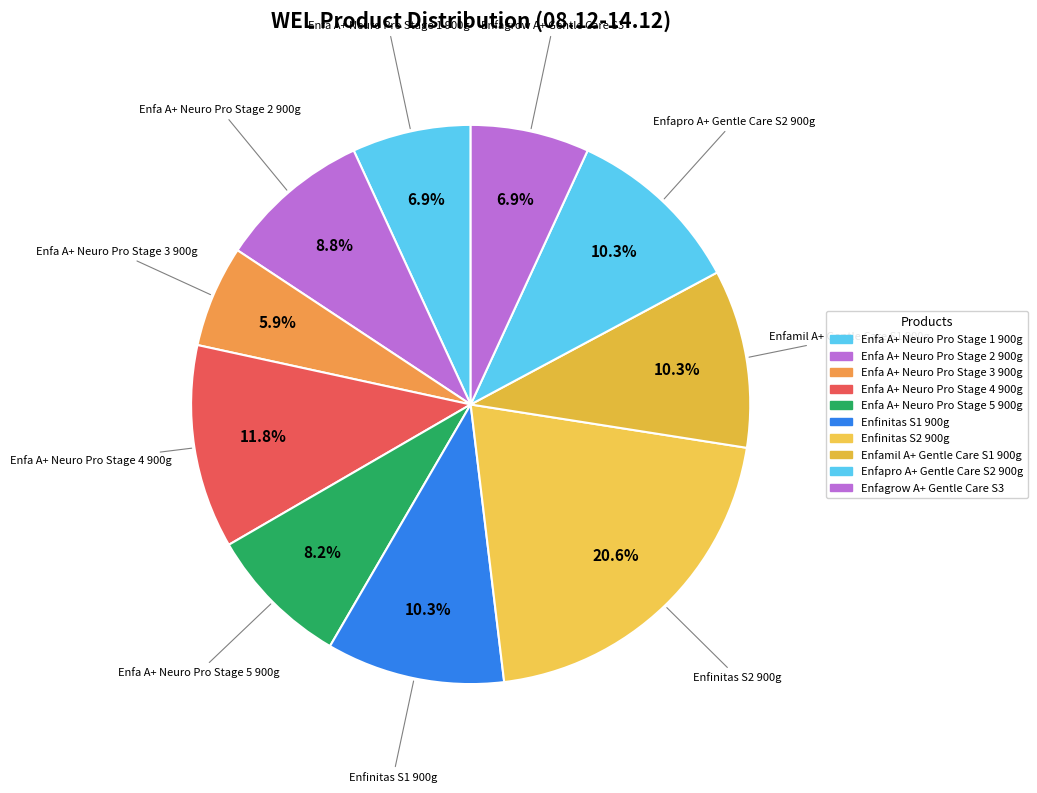

How many slices are in this pie chart?

10